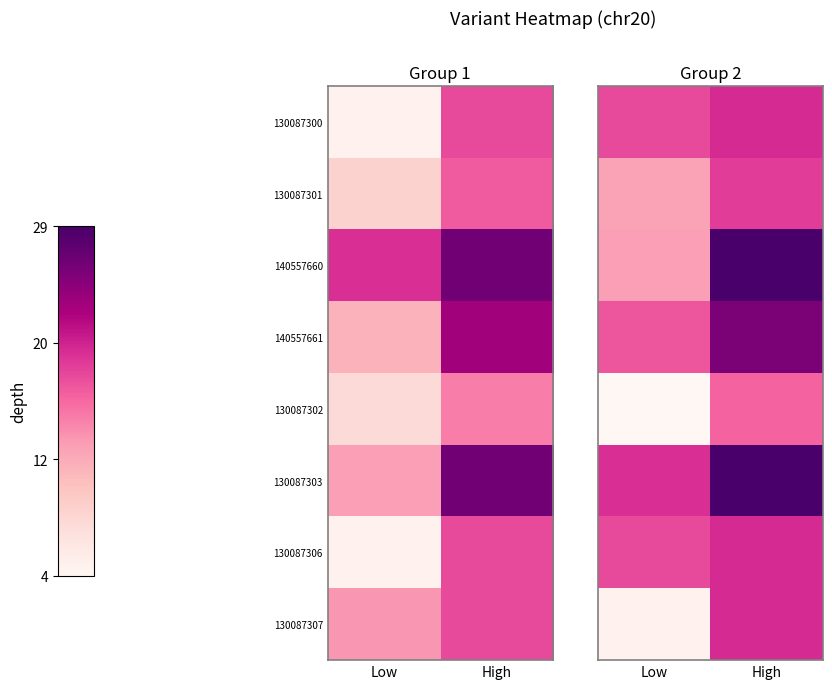

What is the maximum value shown in the chart?

28.6